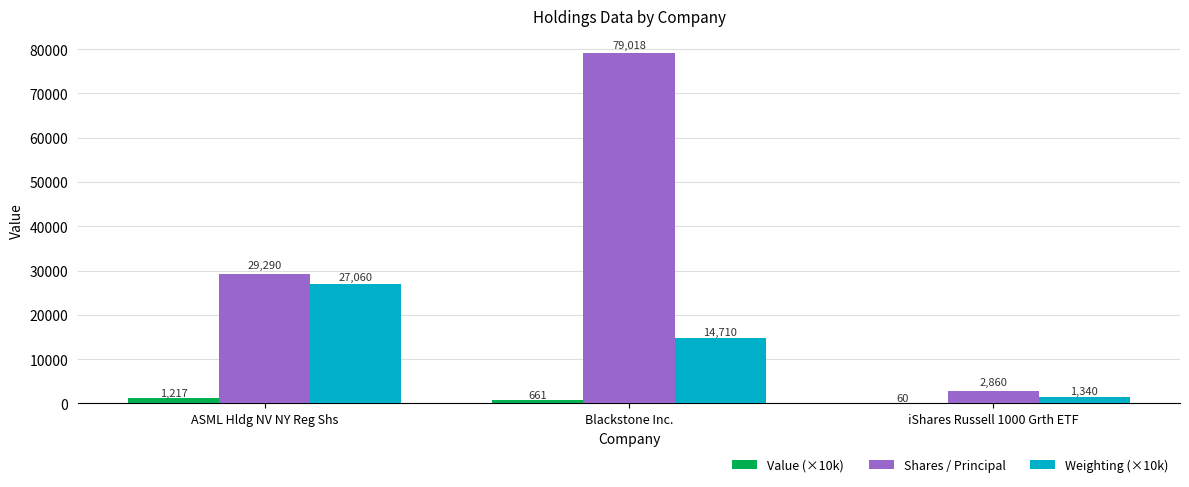

What is the maximum value for Value (×10k)?

1216.6